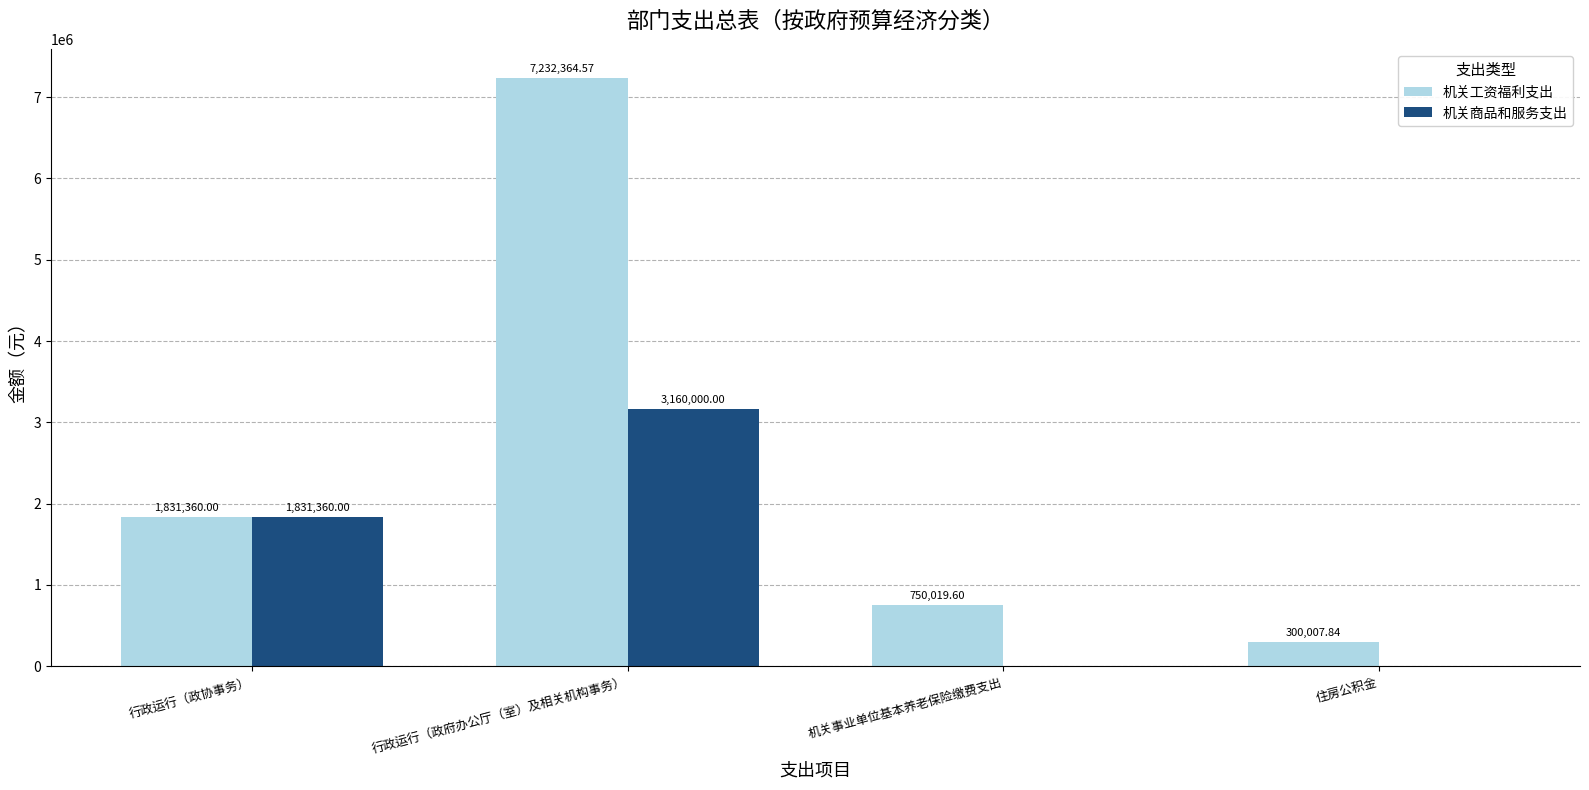

What is the difference between the 机关商品和服务支出 values at 住房公积金 and 行政运行（政府办公厅（室）及相关机构事务）?

3160000.0